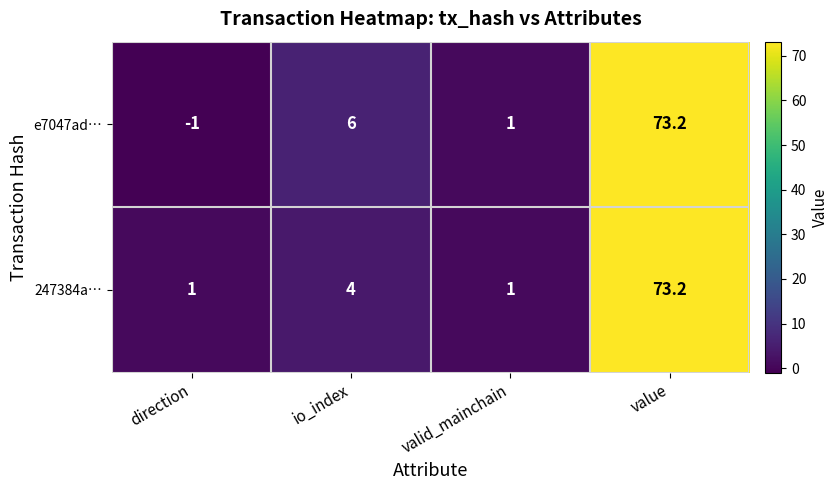

Which series has the widest spread of values?

e7047ad…